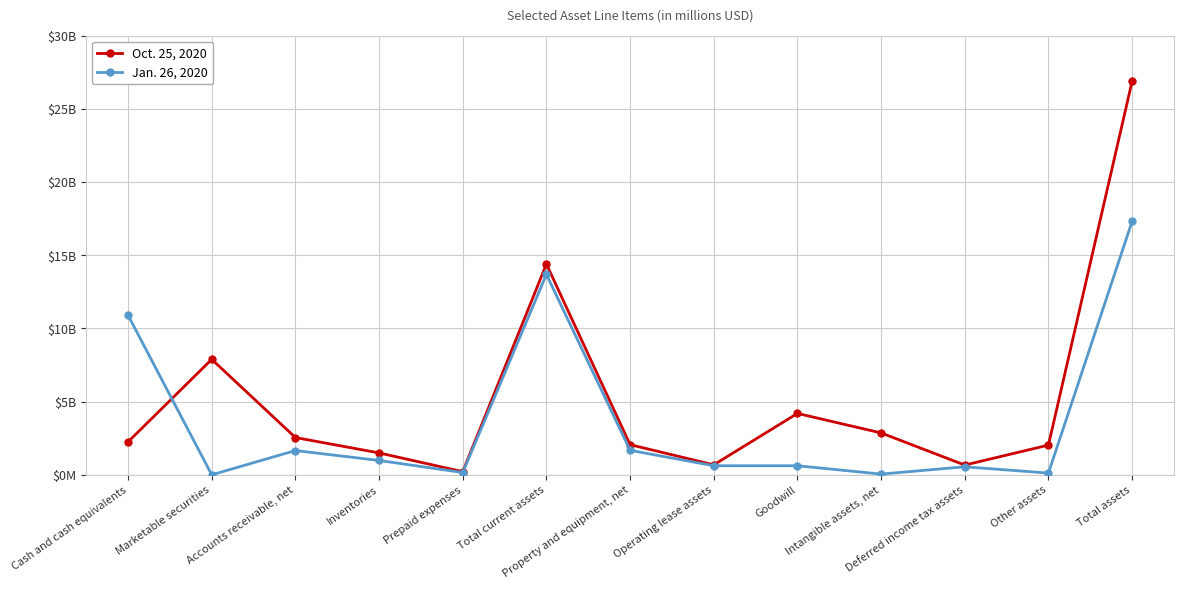

How many interior local peaks does the Jan. 26, 2020 series have?

3